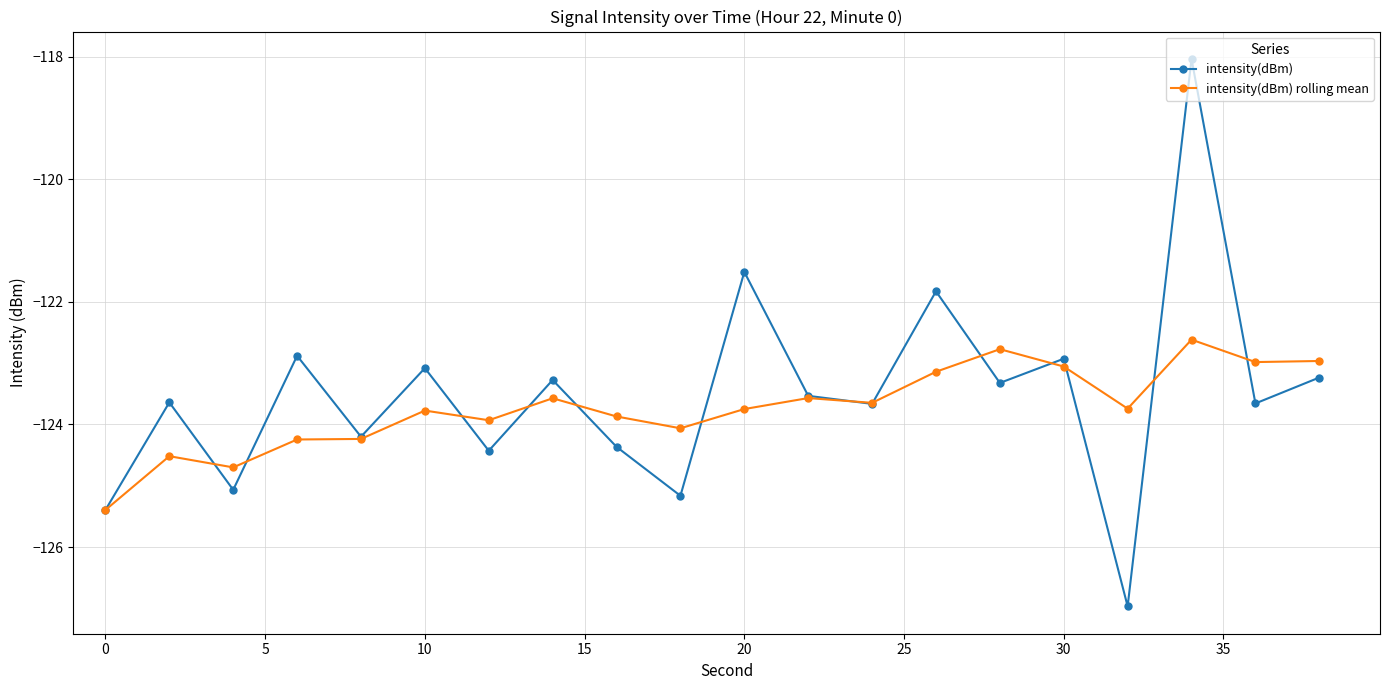

Rank the series by their maximum value, from highest to lowest.

intensity(dBm), intensity(dBm) rolling mean